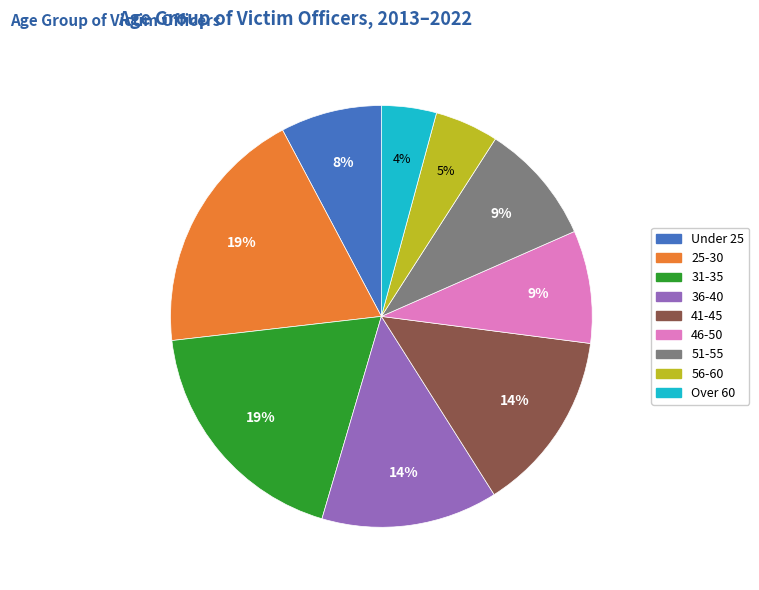

What percentage is the Over 60 slice, to the nearest percent?

4%